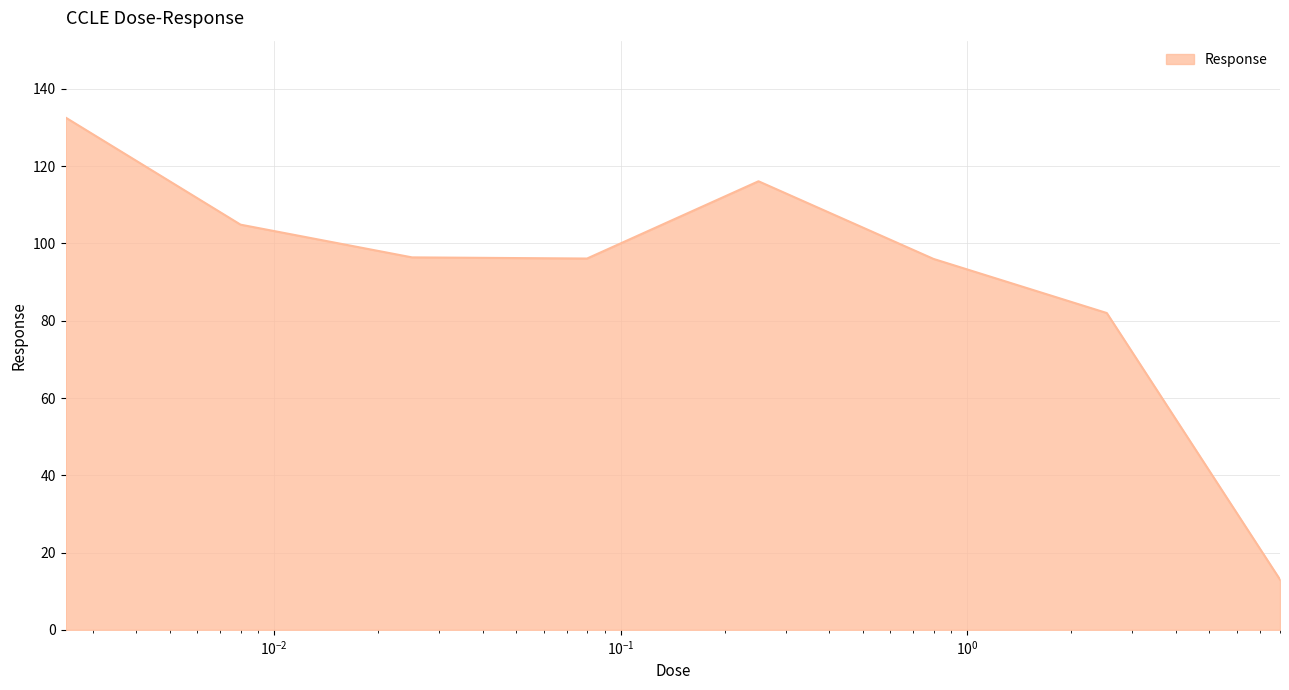

True or false: the data has more than 1 interior local peaks.

False